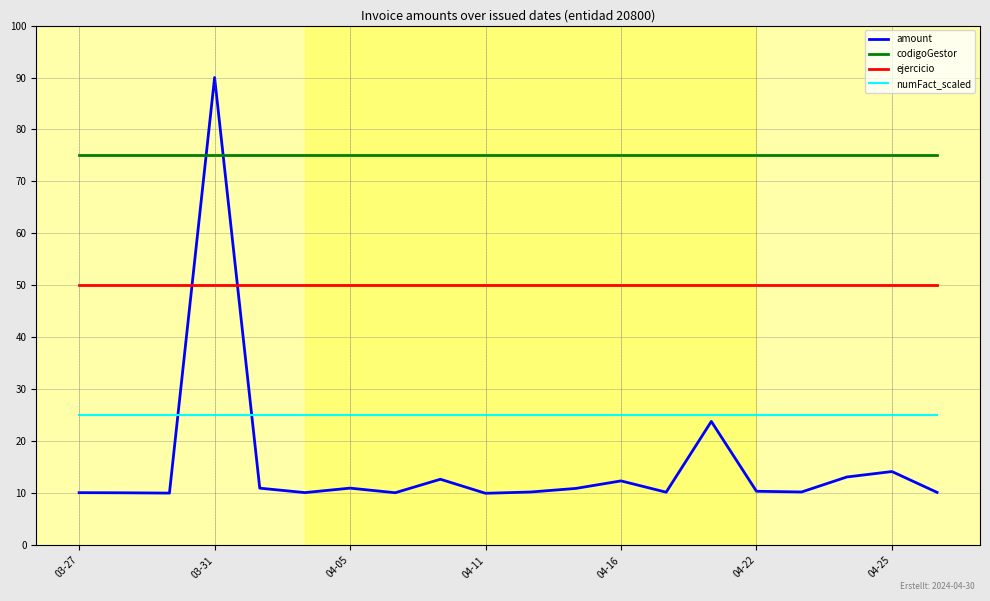

Count the number of data series in this chart.

4